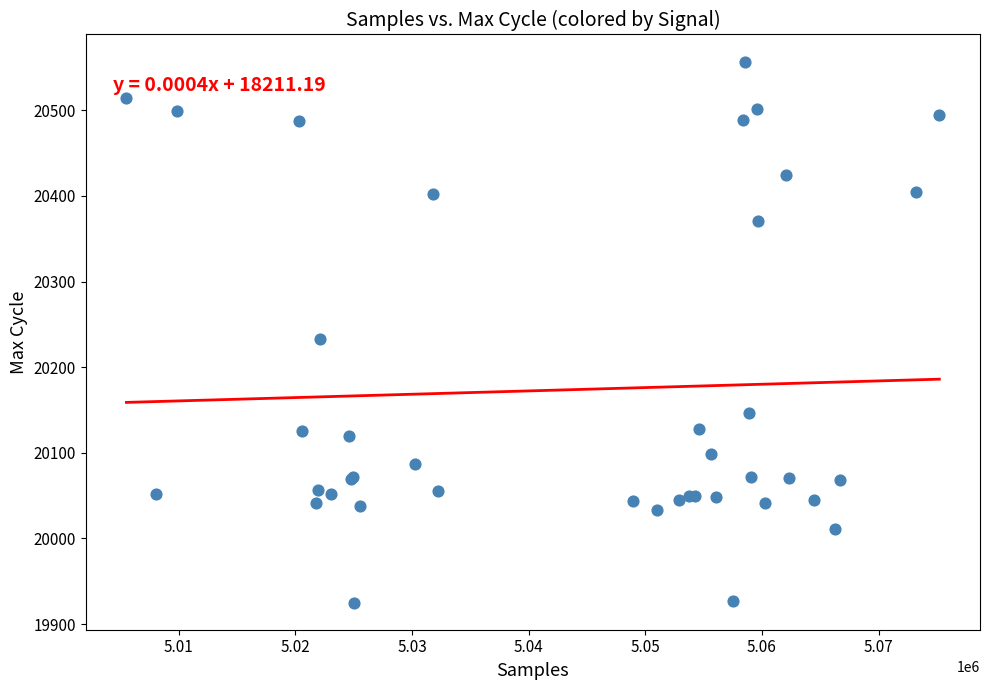

What Y value in the scatter plot is closest to 20241?

20233